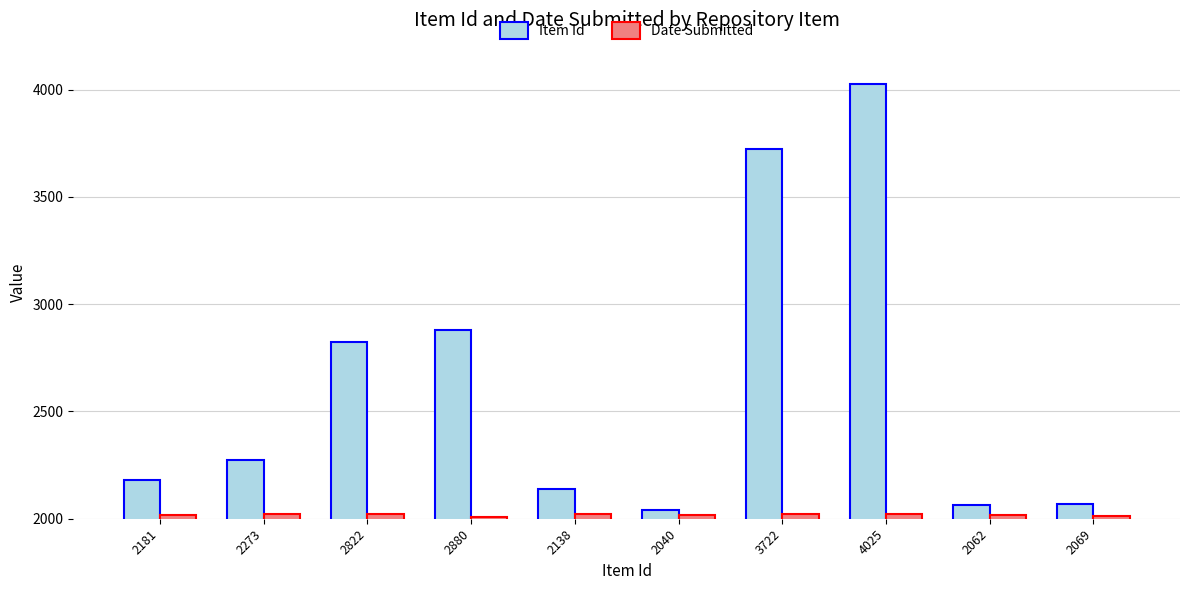

The value of Date Submitted at 4025 is 2023. True or false?

True